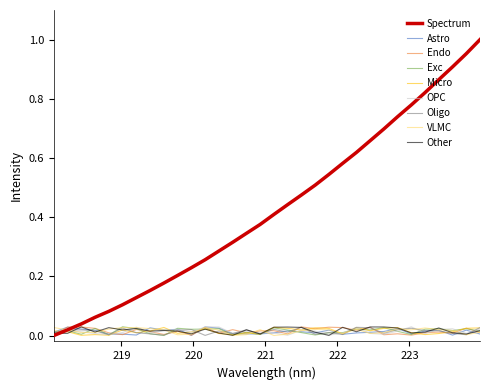

Which series has the largest range (max minus min)?

Spectrum